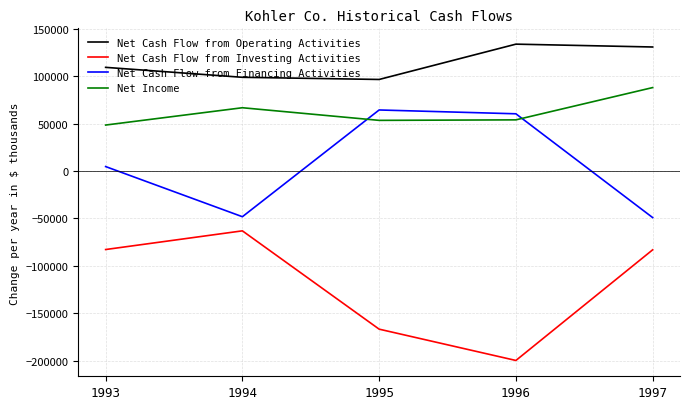

The value of Net Cash Flow from Investing Activities at 1993 is -82796. True or false?

True